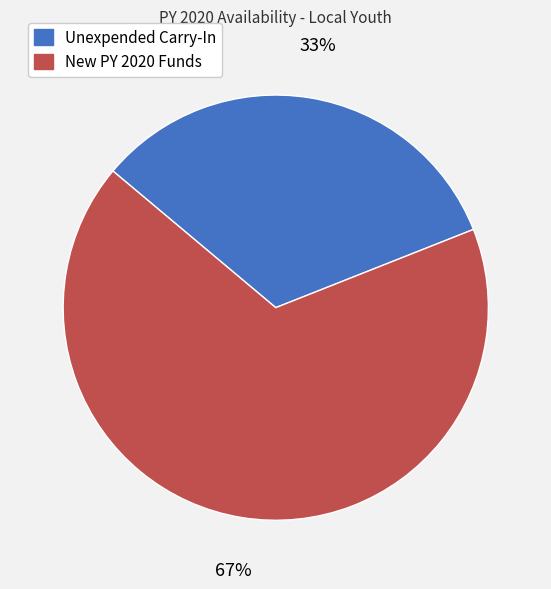

Is the sum of Unexpended Carry-In and New PY 2020 Funds greater than half?

Yes